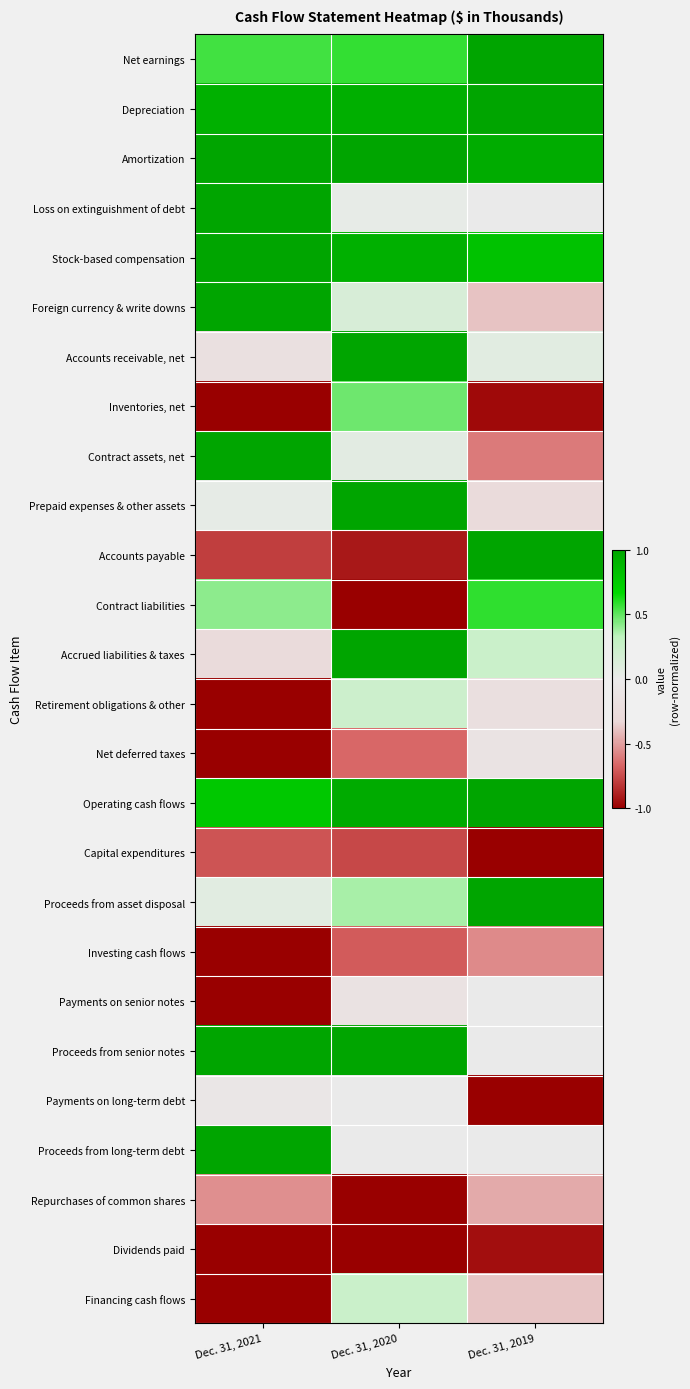

Which series has the largest total across all categories?

Amortization